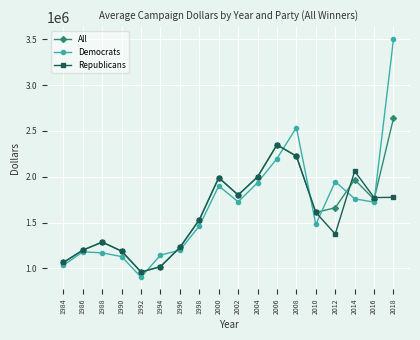

At which category is the sum across all series the highest?

2018